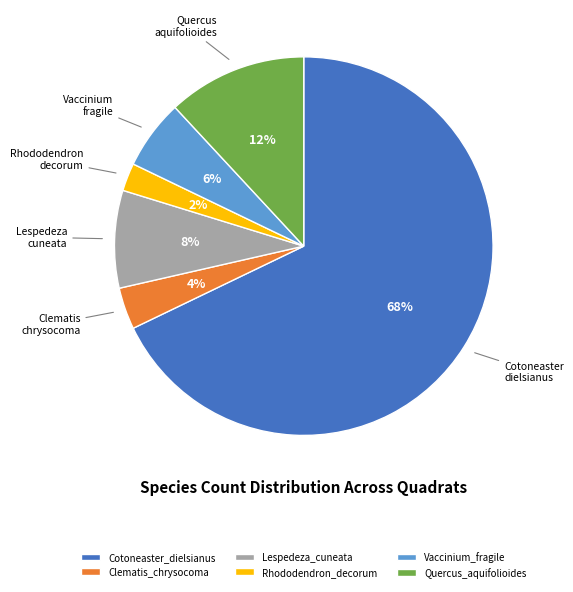

What is the majority slice?

Cotoneaster_dielsianus